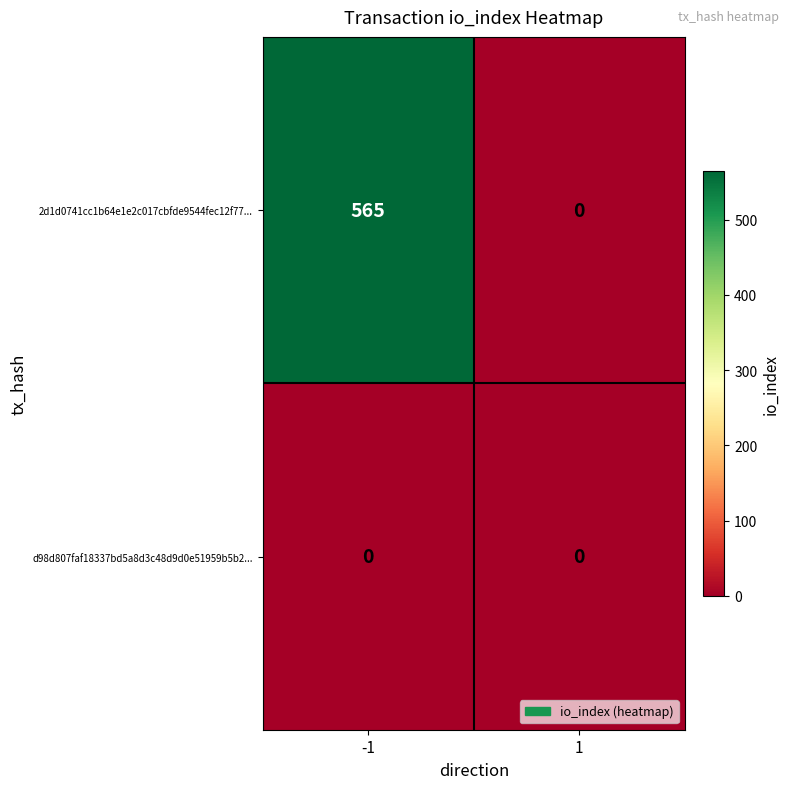

At which category is the sum across all series the highest?

-1